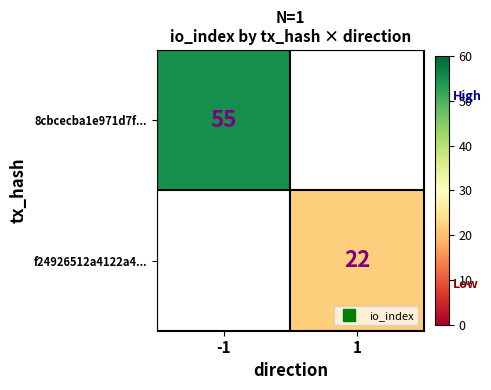

At 1, list the series in order from largest to smallest.

8cbcecba1e971d7f..., f24926512a4122a4...